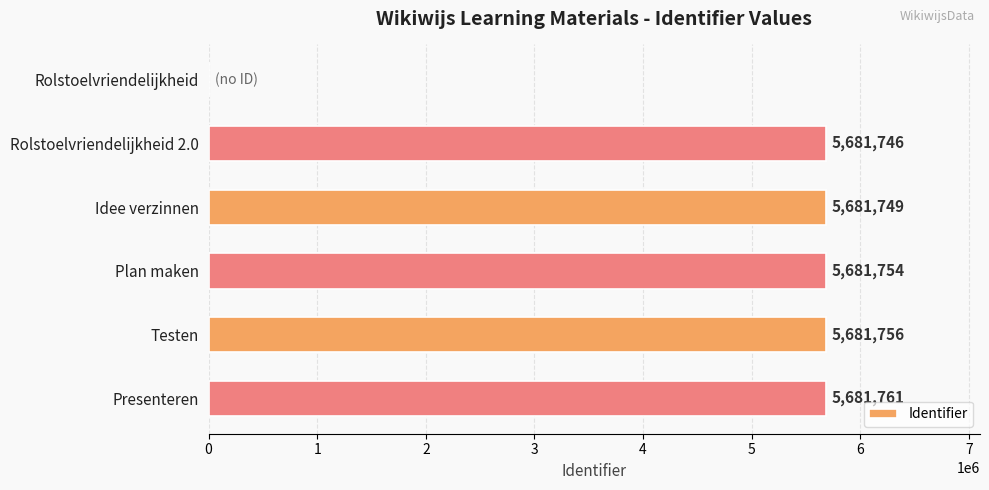

How many positive values are there?

5